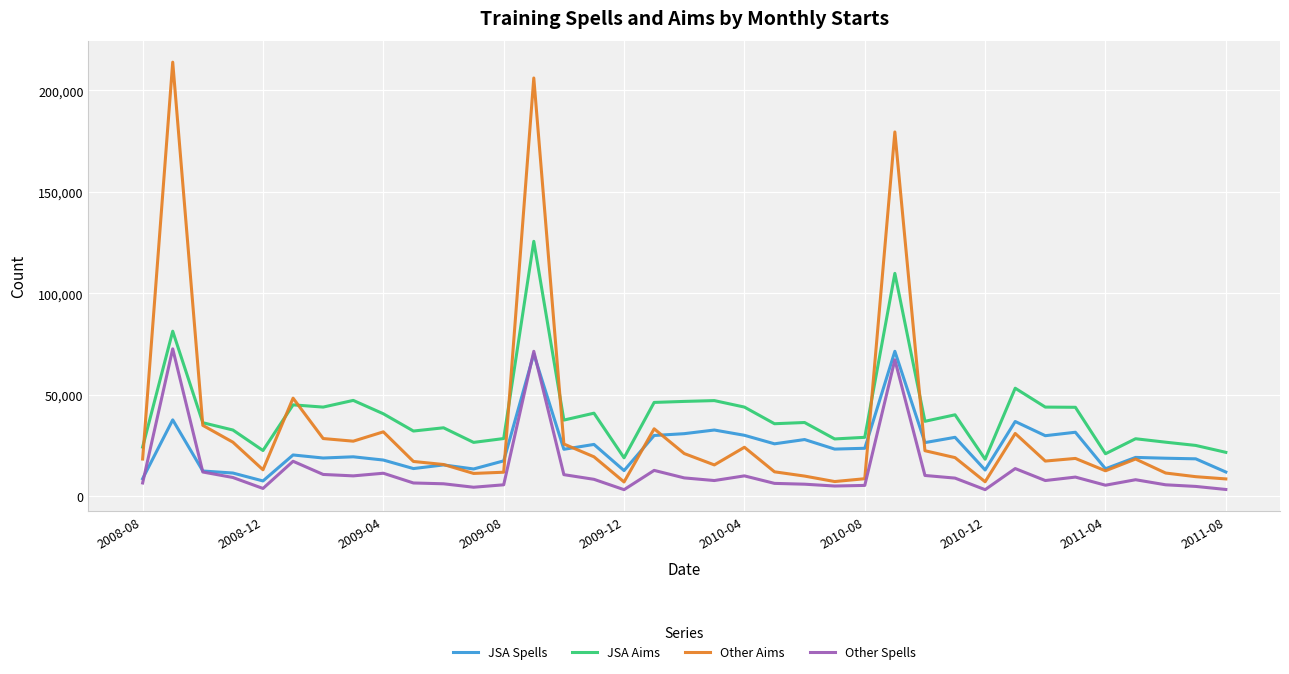

True or false: JSA Aims and JSA Spells intersect in this chart.

False